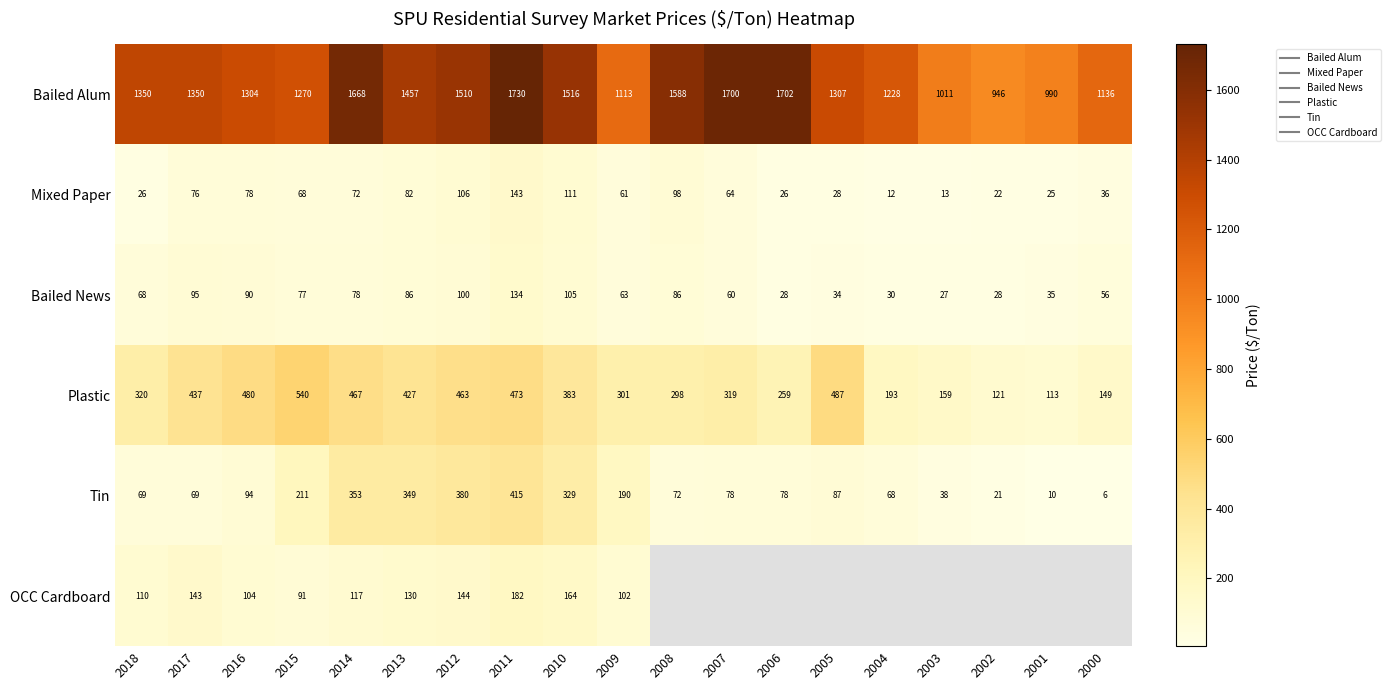

What is the sum of all Mixed Paper values?

1149.8